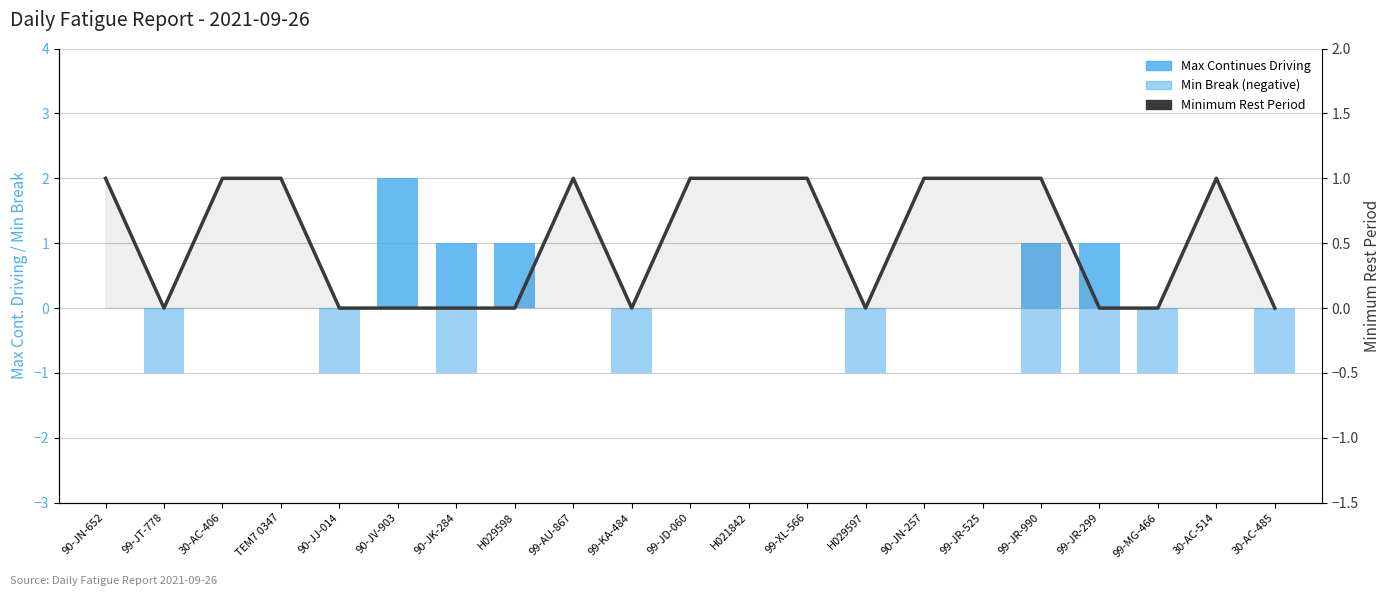

Which series has the largest total across all categories?

Minimum Rest Period